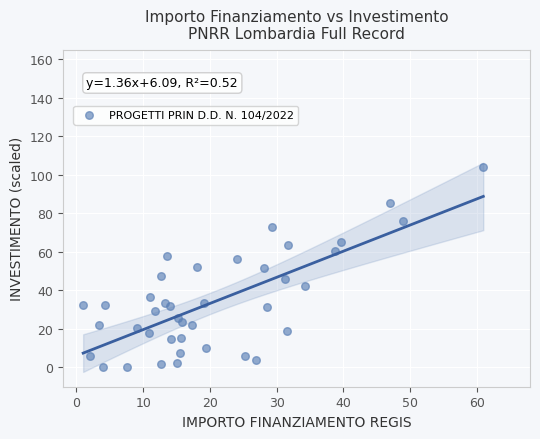

What is the range of Y values (max minus min)?

103.8